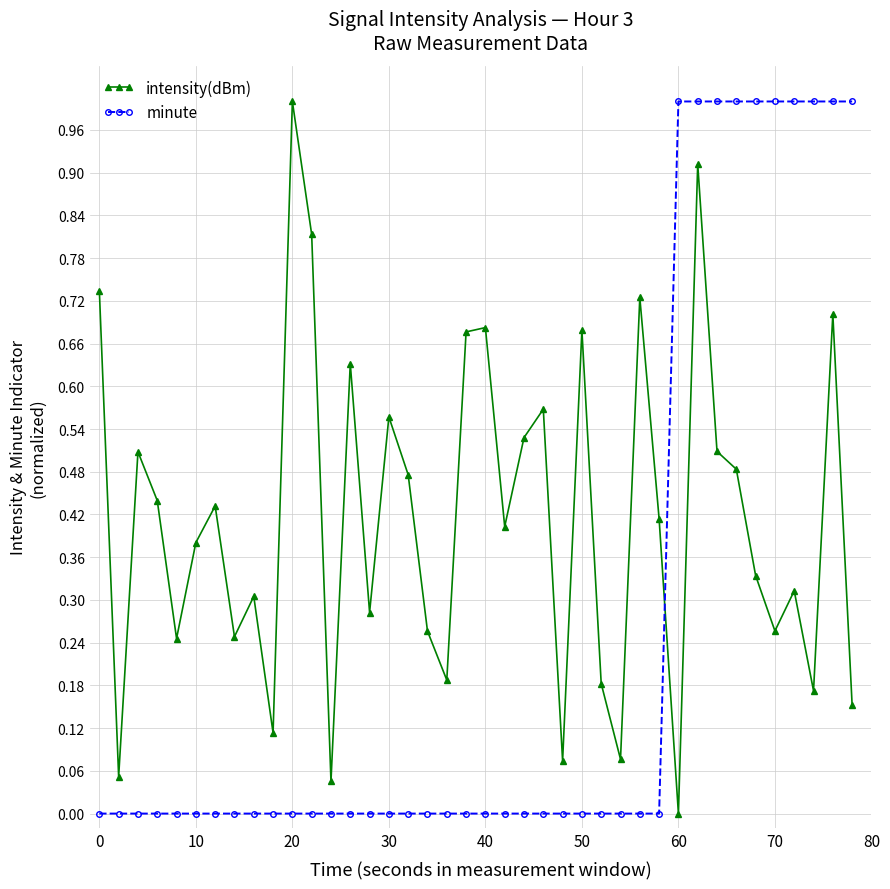

Which series has the largest total across all categories?

intensity(dBm)